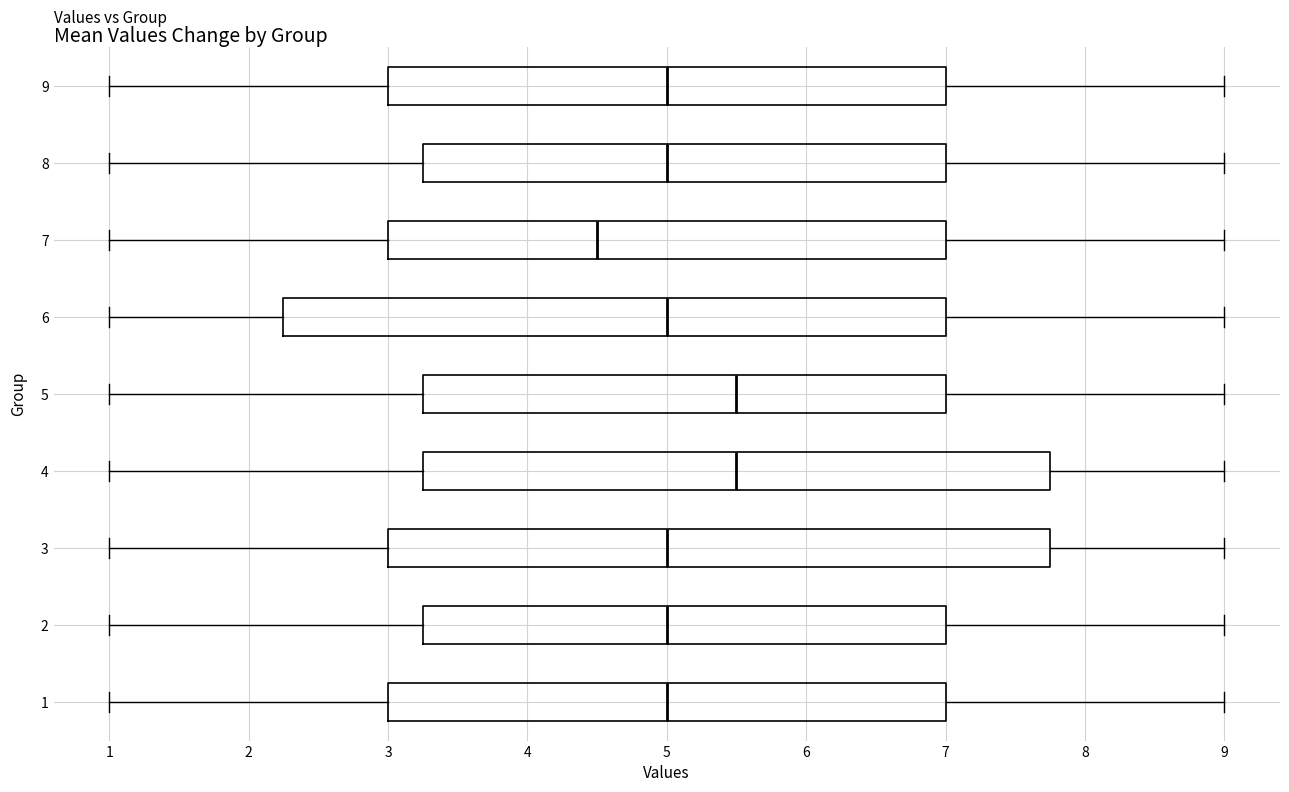

Where does the median line of the box at y = 5 sit on the x-axis? The values are not printed on the chart, so give them approximately, as read against the axis.

5.5